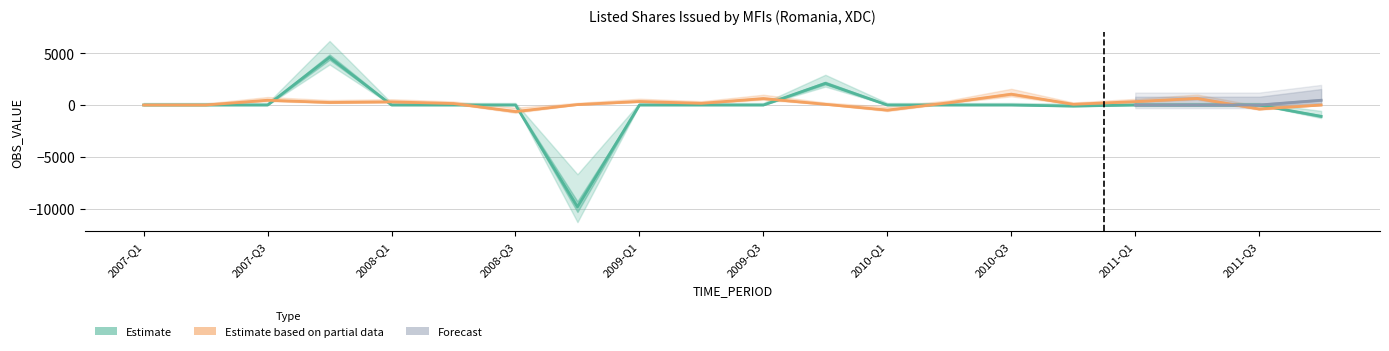

How many values in Estimate based on partial data are below zero?

3